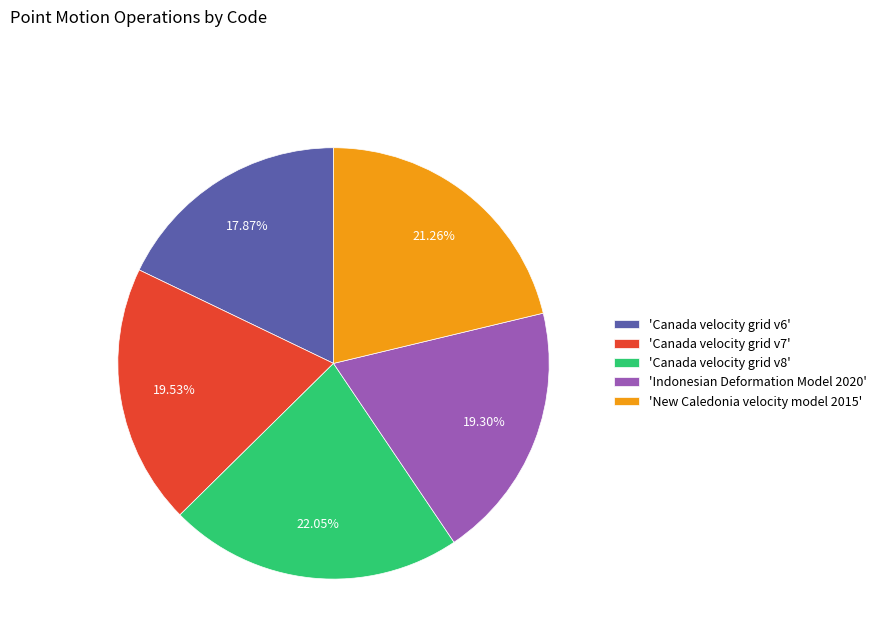

Which slice is the smallest?

'Canada velocity grid v6'